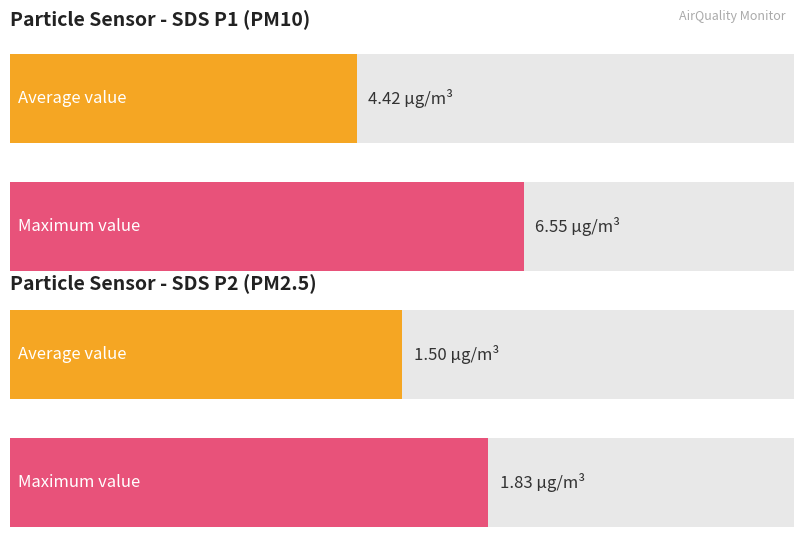

Is it true that SDS_P2 equals 2.3 at 15?

False